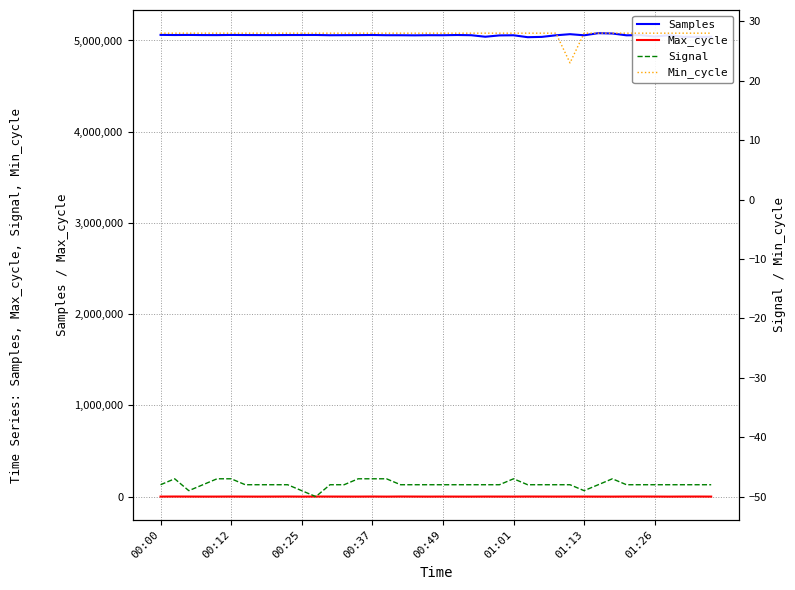

Does the chart display data point markers on the line(s)?

No